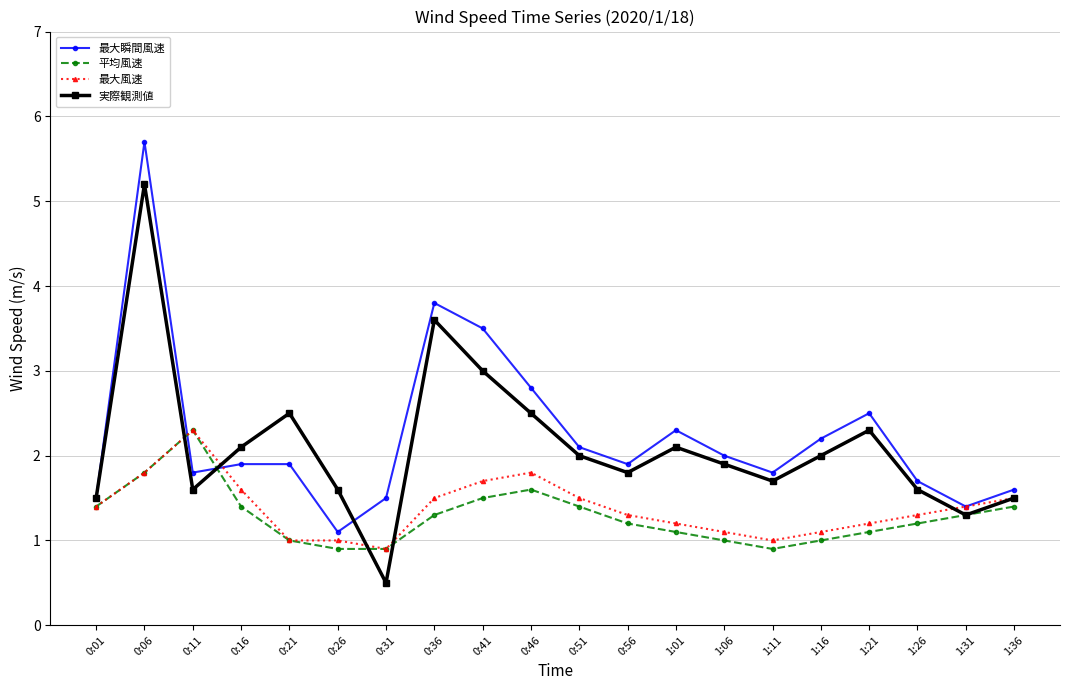

Is it true that 平均風速 equals 1.3 at 0:36?

True